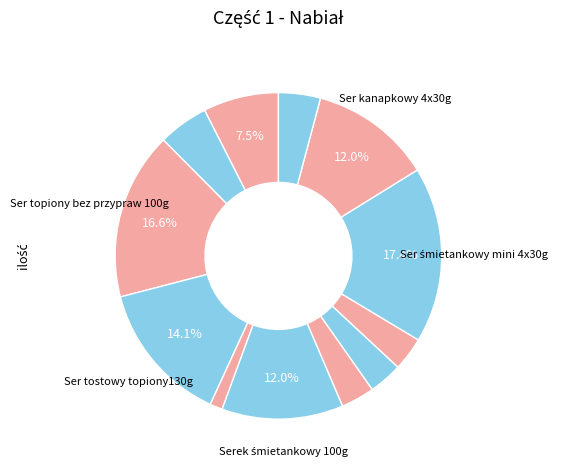

Rank the categories by value from lowest to highest.

Ser żółty wędzony, Serek topiony 180g, Serek topiony 140g, Serek śmietankowy 180g, Ser pleśniowy 120g, Ser żółty, Ser biały półtłusty, Serek śmietankowy 100g, Ser kanapkowy 4x30g, Ser tostowy topiony130g, Ser topiony bez przypraw 100g, Ser śmietankowy mini 4x30g